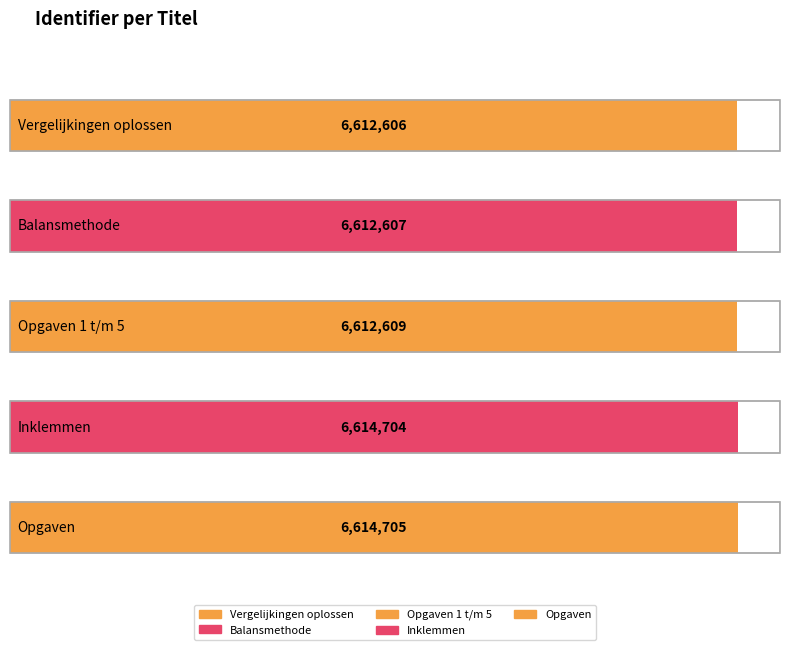

Between Inklemmen and Opgaven 1 t/m 5, which is larger?

Inklemmen